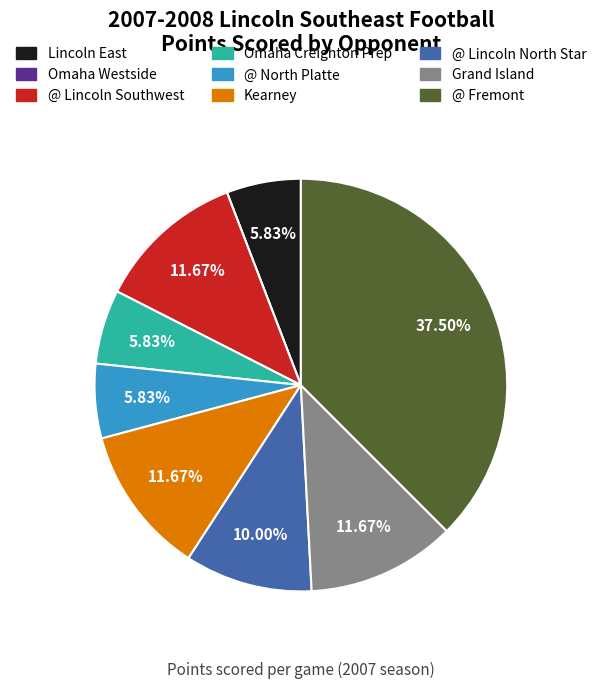

To the nearest percent, what is the average slice percentage?

11%